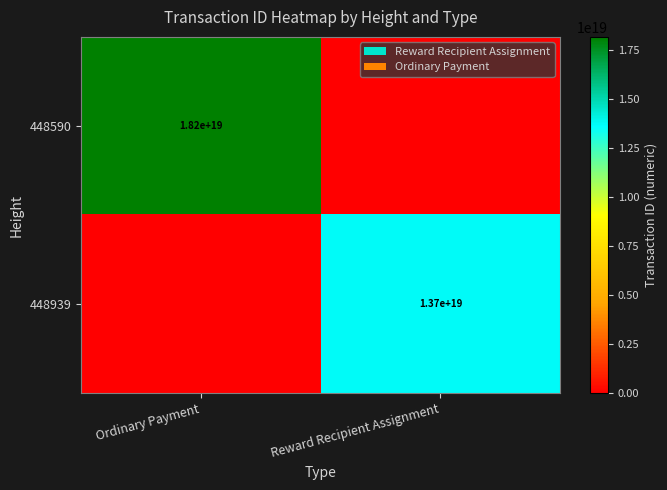

The value of 448939 at Reward Recipient Assignment is 13700000000000000000. True or false?

True